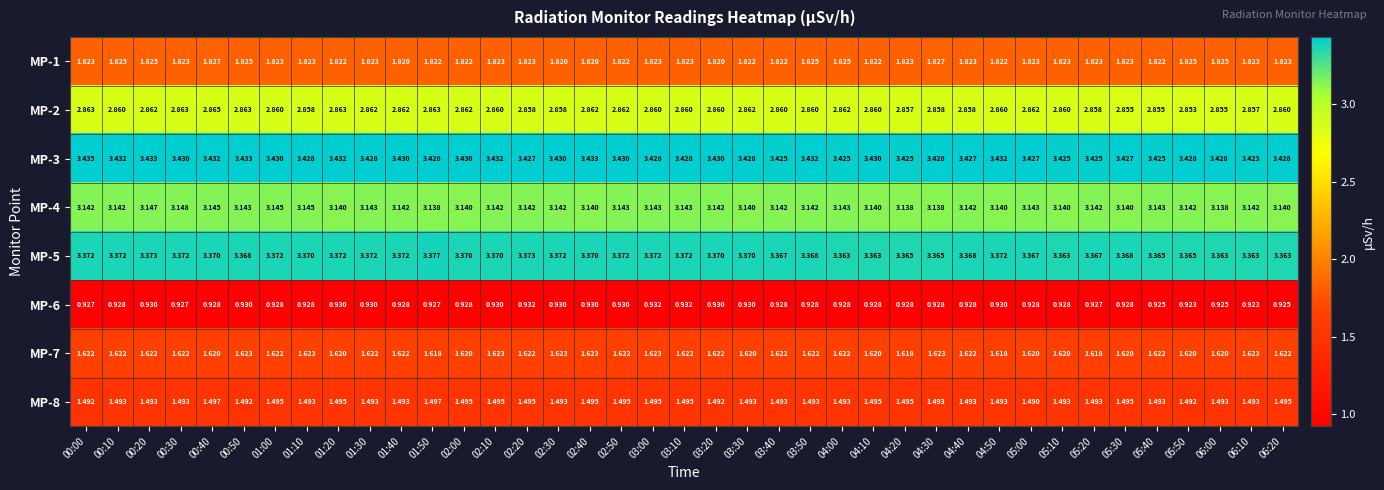

How many series are shown in this chart?

8